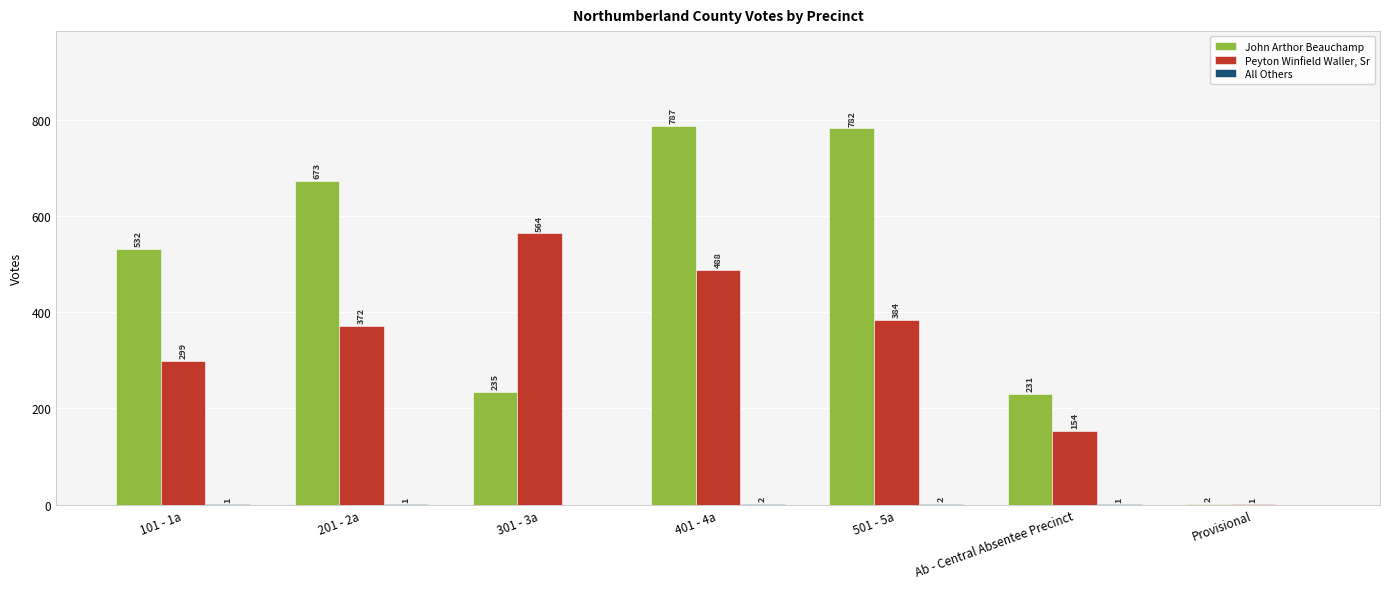

Does the chart contain stacked bars?

No